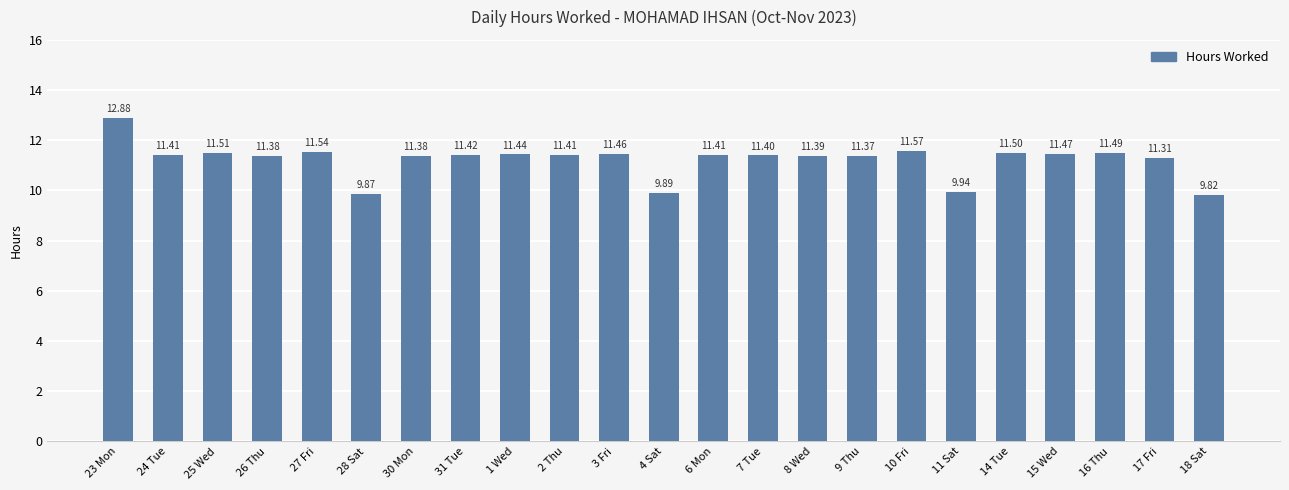

What is the value of the 23rd bar from the left?

9.8